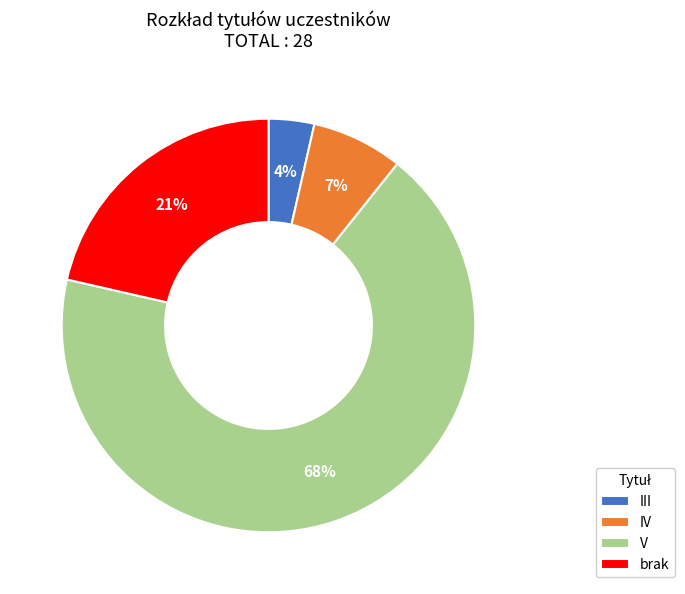

Does V represent more than half of the total?

Yes